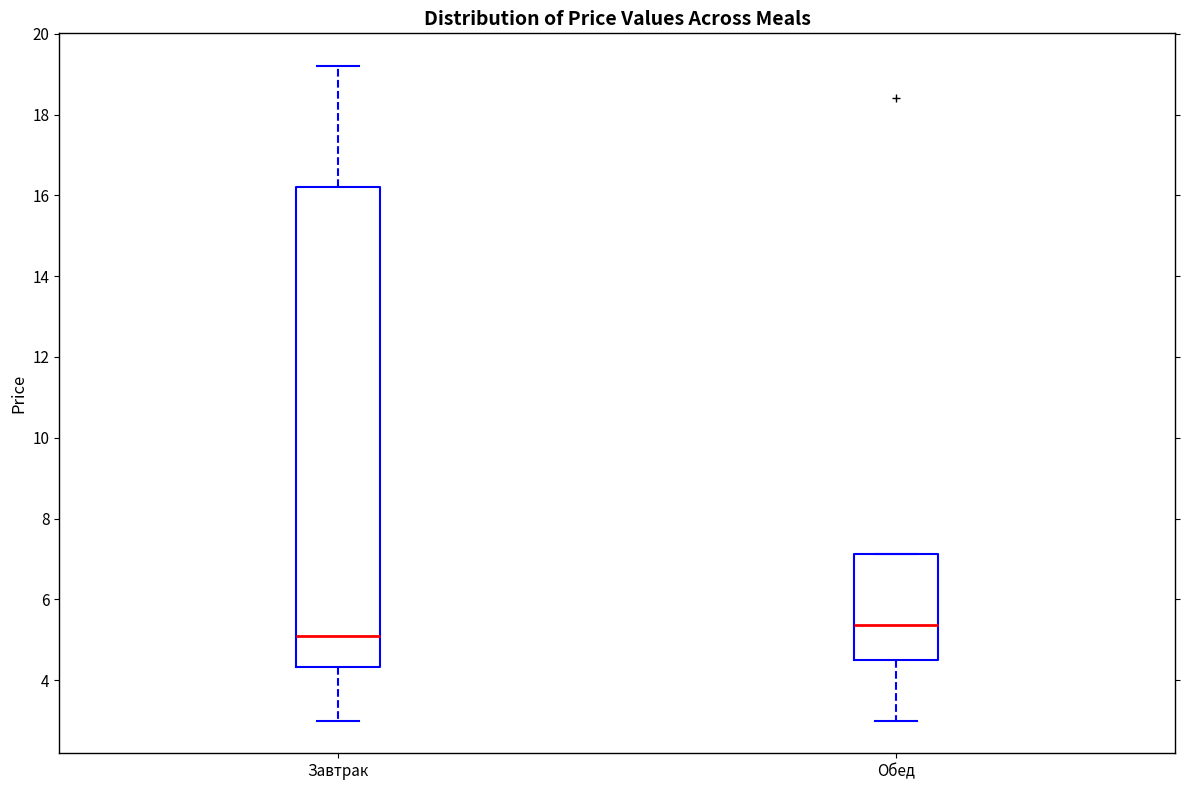

Reading left to right, transcribe this box plot: for each box, give where its median line is, the range the box spans, and where its two whiskers end, as read against the y-axis. The values are not printed on the chart, so give them approximately, as read against the axis.

Завтрак: median 5.0, box 4.4 to 16.2, whiskers 3.0 to 19.2
Обед: median 5.4, box 4.4 to 7.2, whiskers 3.0 to 7.2